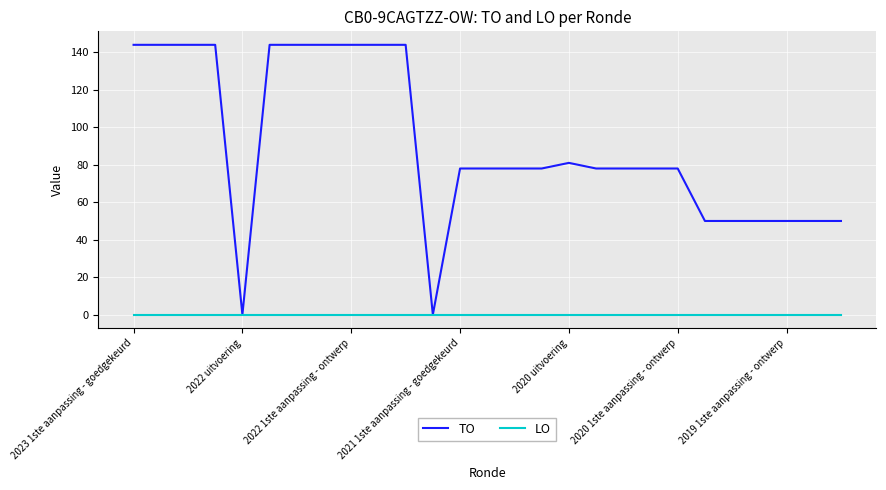

Which series has the widest spread of values?

TO